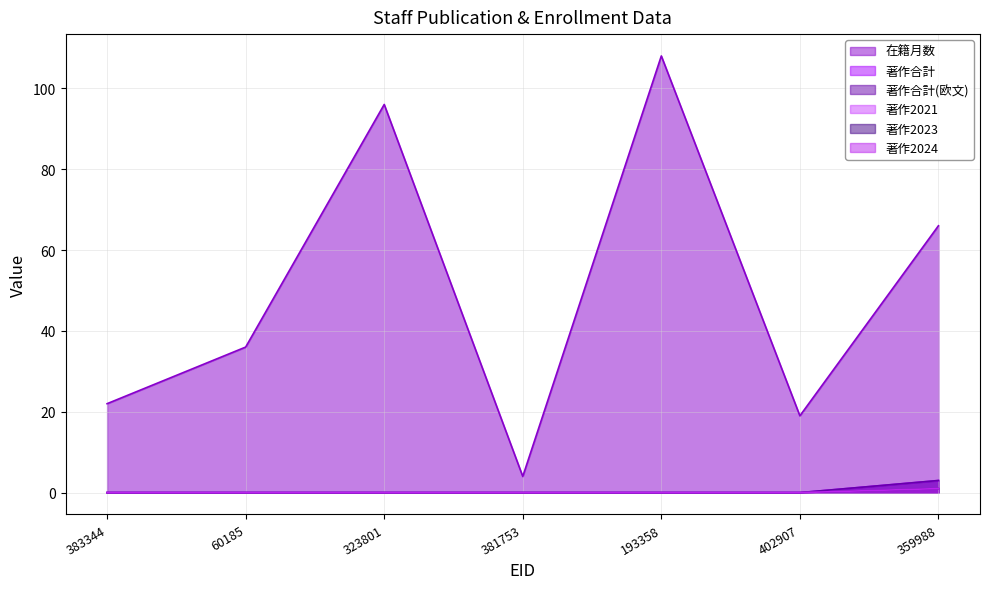

True or false: 著作2024 has more than 1 interior local peaks.

False